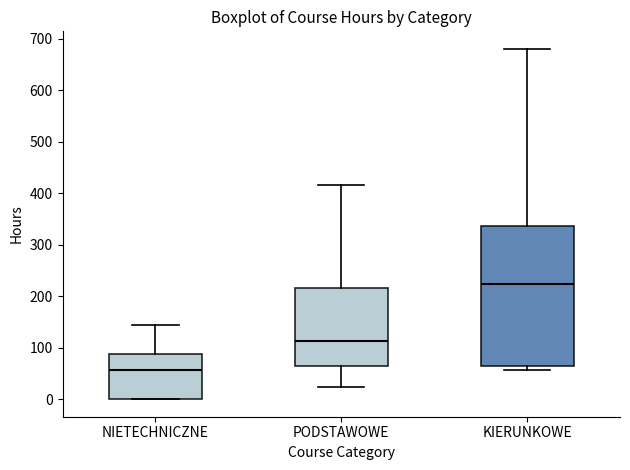

Where does the upper whisker of the box for KIERUNKOWE end on the y-axis? The values are not printed on the chart, so give them approximately, as read against the axis.

680